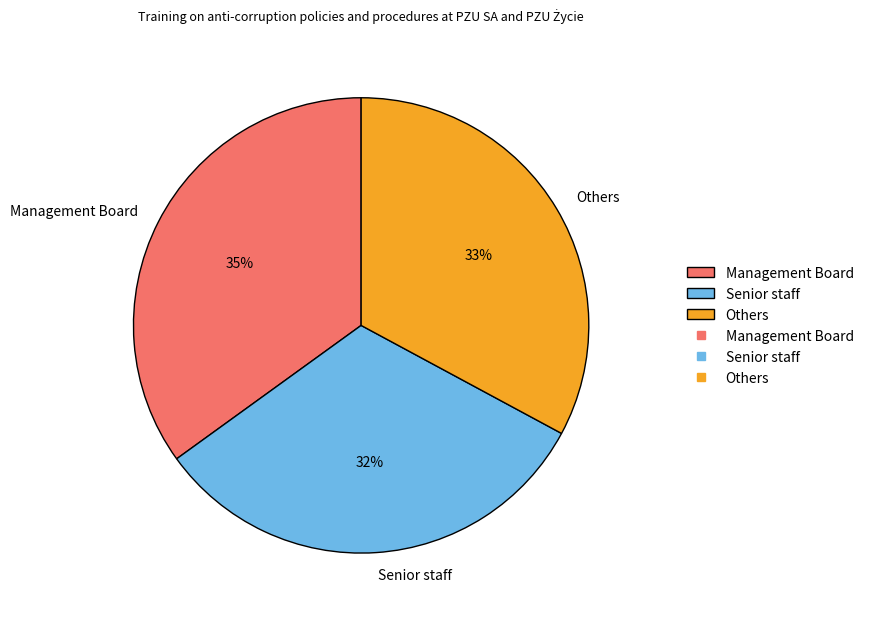

To the nearest percent, what is the difference between the Others and Senior staff slice percentages?

1%